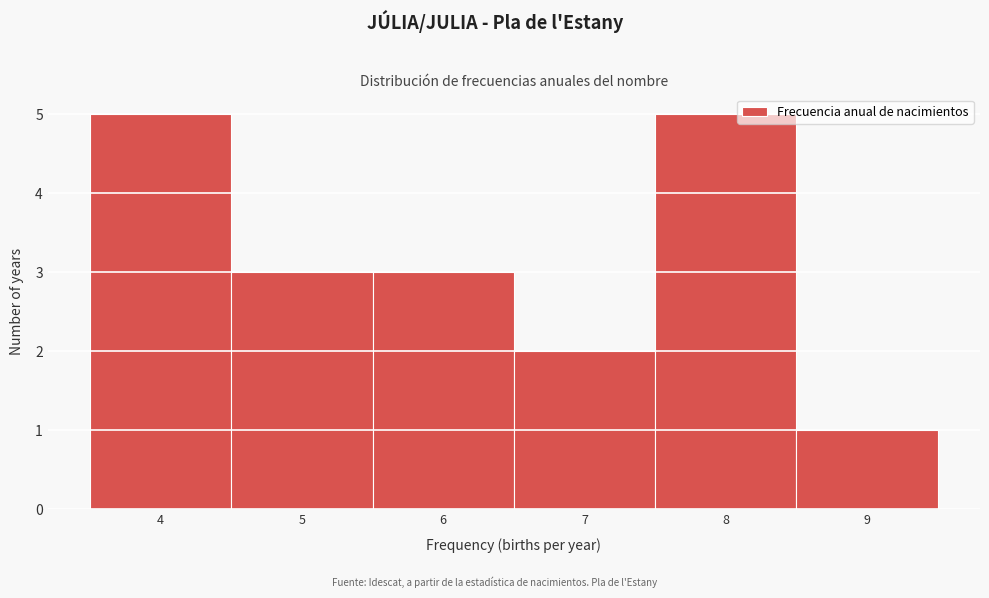

Reading left to right, transcribe this chart: for each bar, give the range it covers on the x-axis and its height. The values are not printed on the chart, so give them approximately, as read against the axis.

3.5 to 4.5: 5
4.5 to 5.5: 3
5.5 to 6.5: 3
6.5 to 7.5: 2
7.5 to 8.5: 5
8.5 to 9.5: 1